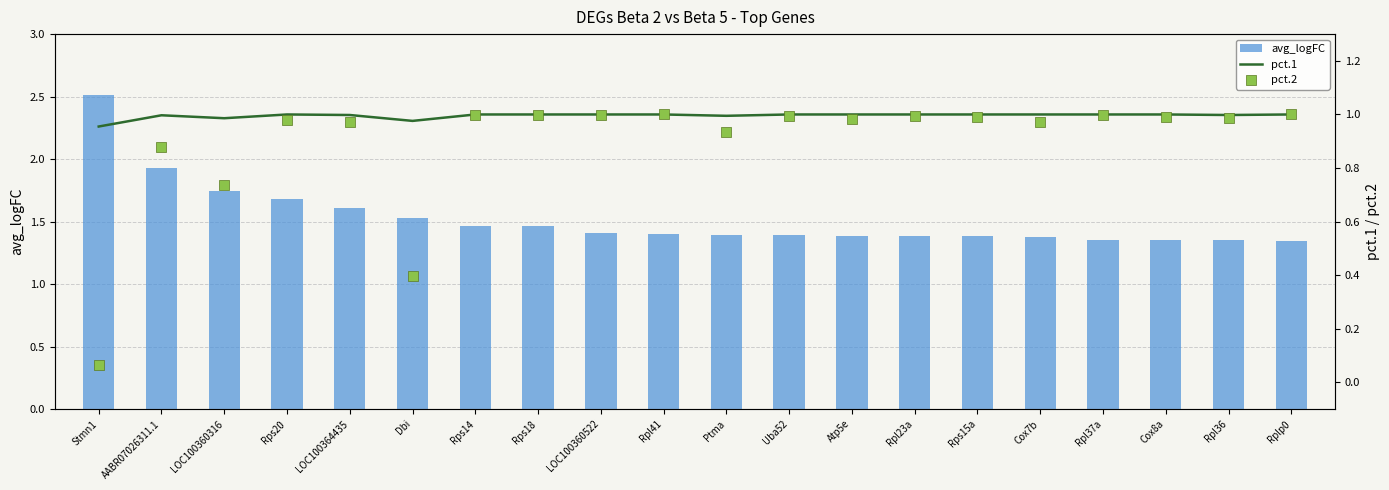

What is the total value across all series at Rpl36?

3.3